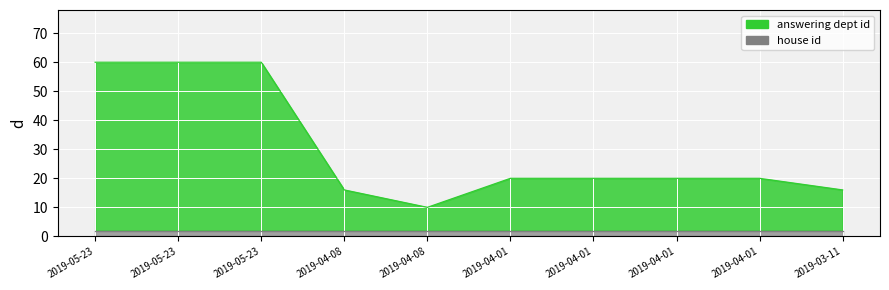

How many values are below 20?

3